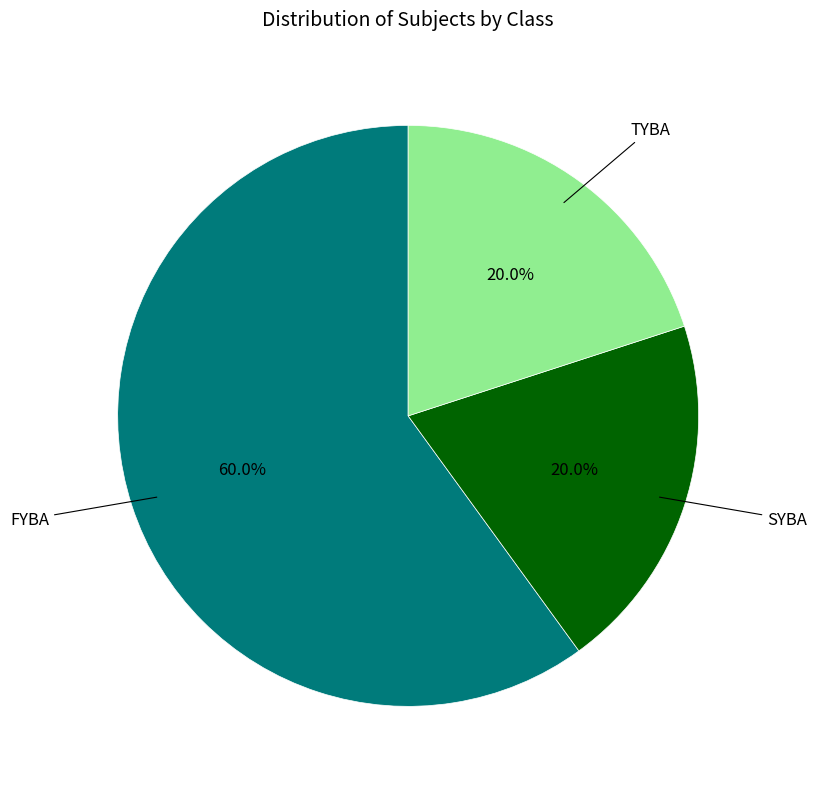

To the nearest percent, what is the difference between the largest and smallest slice percentages?

40%